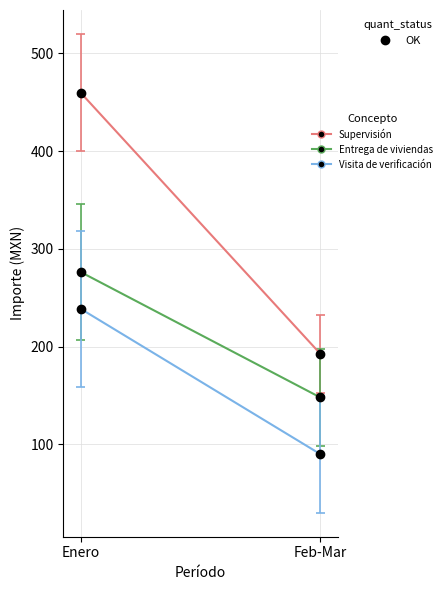

Rank the series by their maximum value, from lowest to highest.

Visita de verificación, Entrega de viviendas, Supervisión